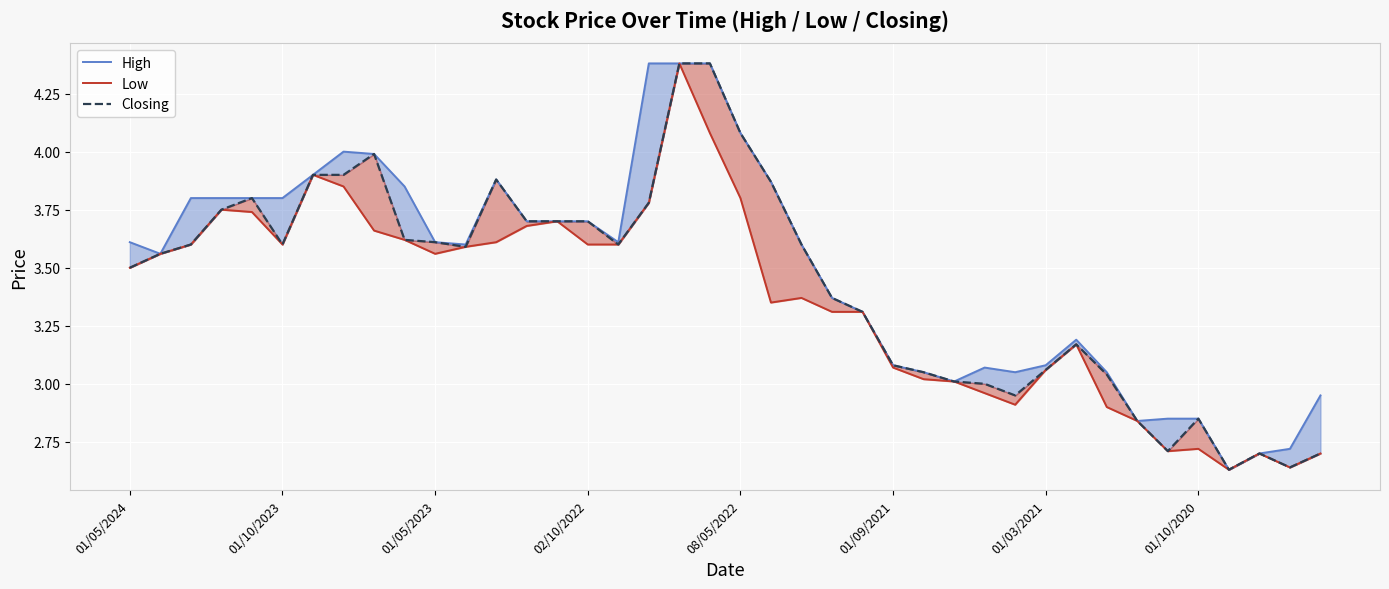

What is the difference between the highest and lowest values at 22?

0.2